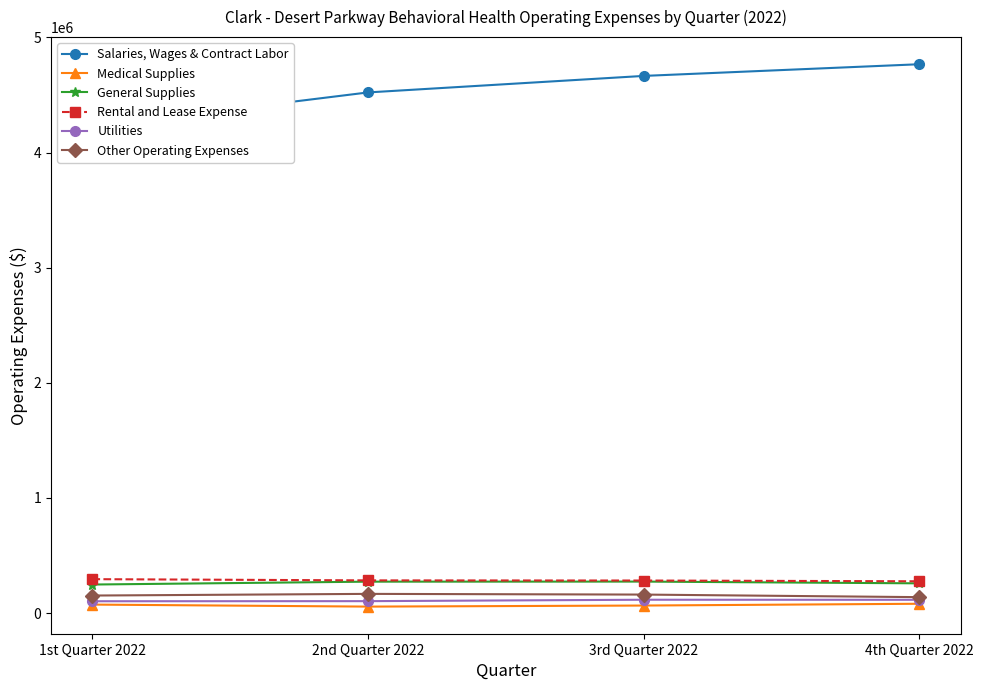

True or false: Salaries, Wages & Contract Labor and General Supplies intersect in this chart.

False